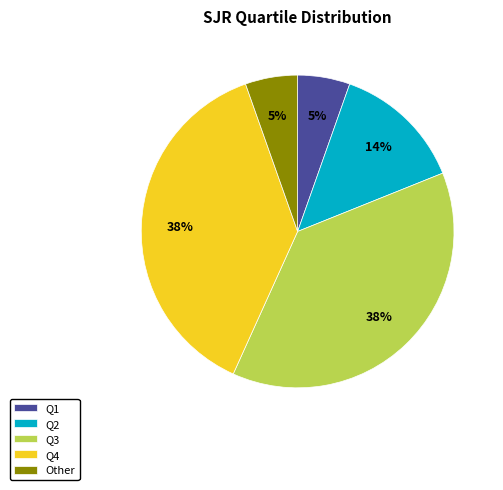

Is there any slice that represents more than half of the pie?

No